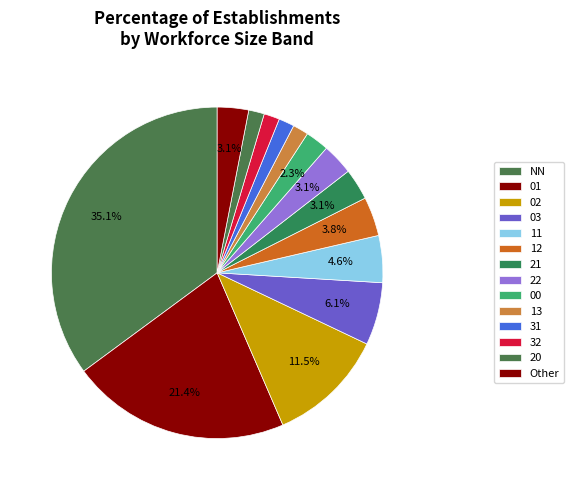

How many segments does this pie chart have?

14